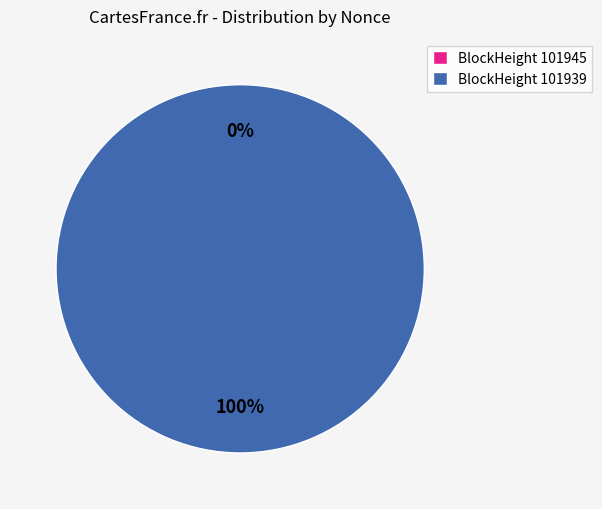

Which category has the smallest portion of the pie?

101945